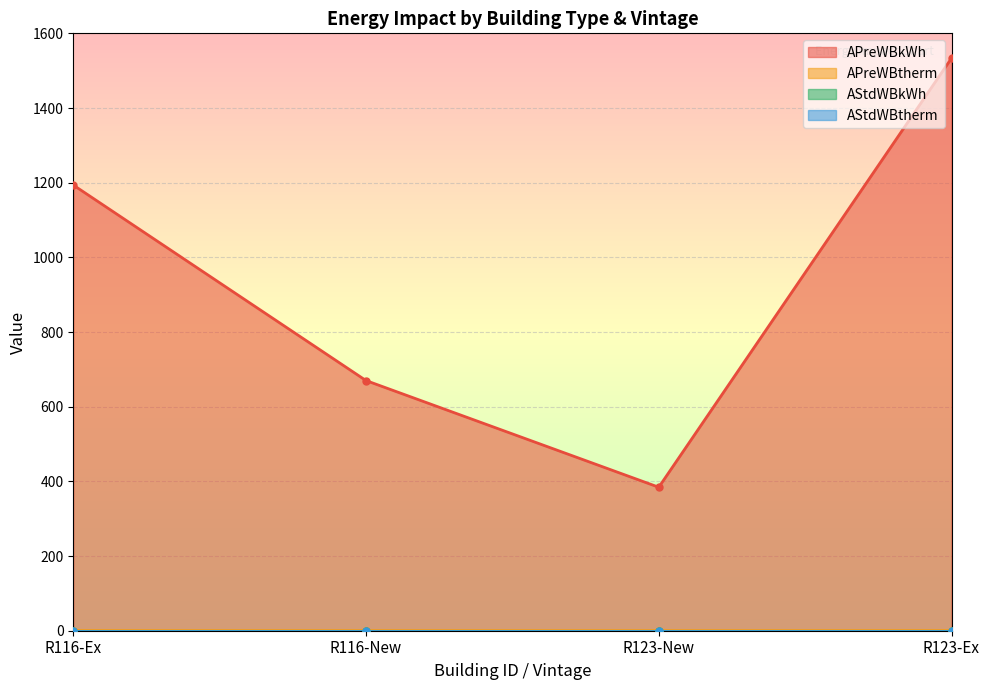

How many interior local valleys does the APreWBkWh series have?

1